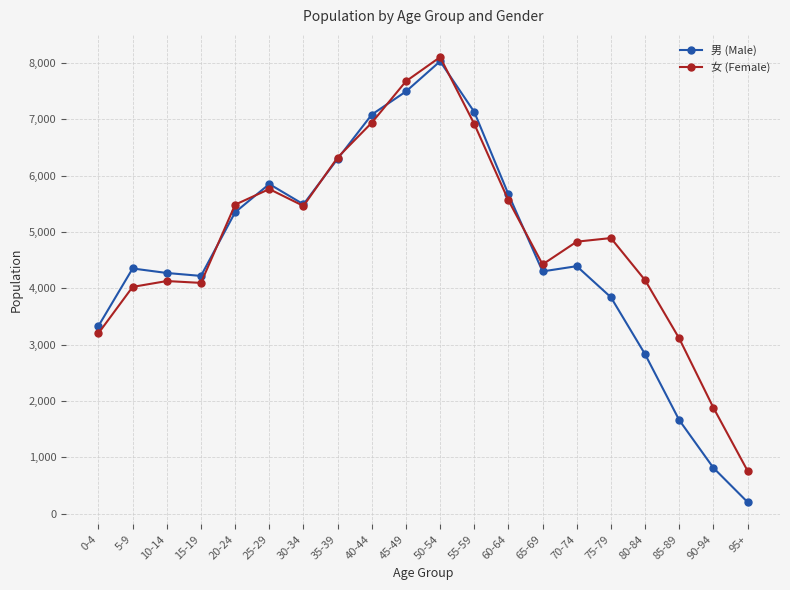

What position from the right is 95+?

1